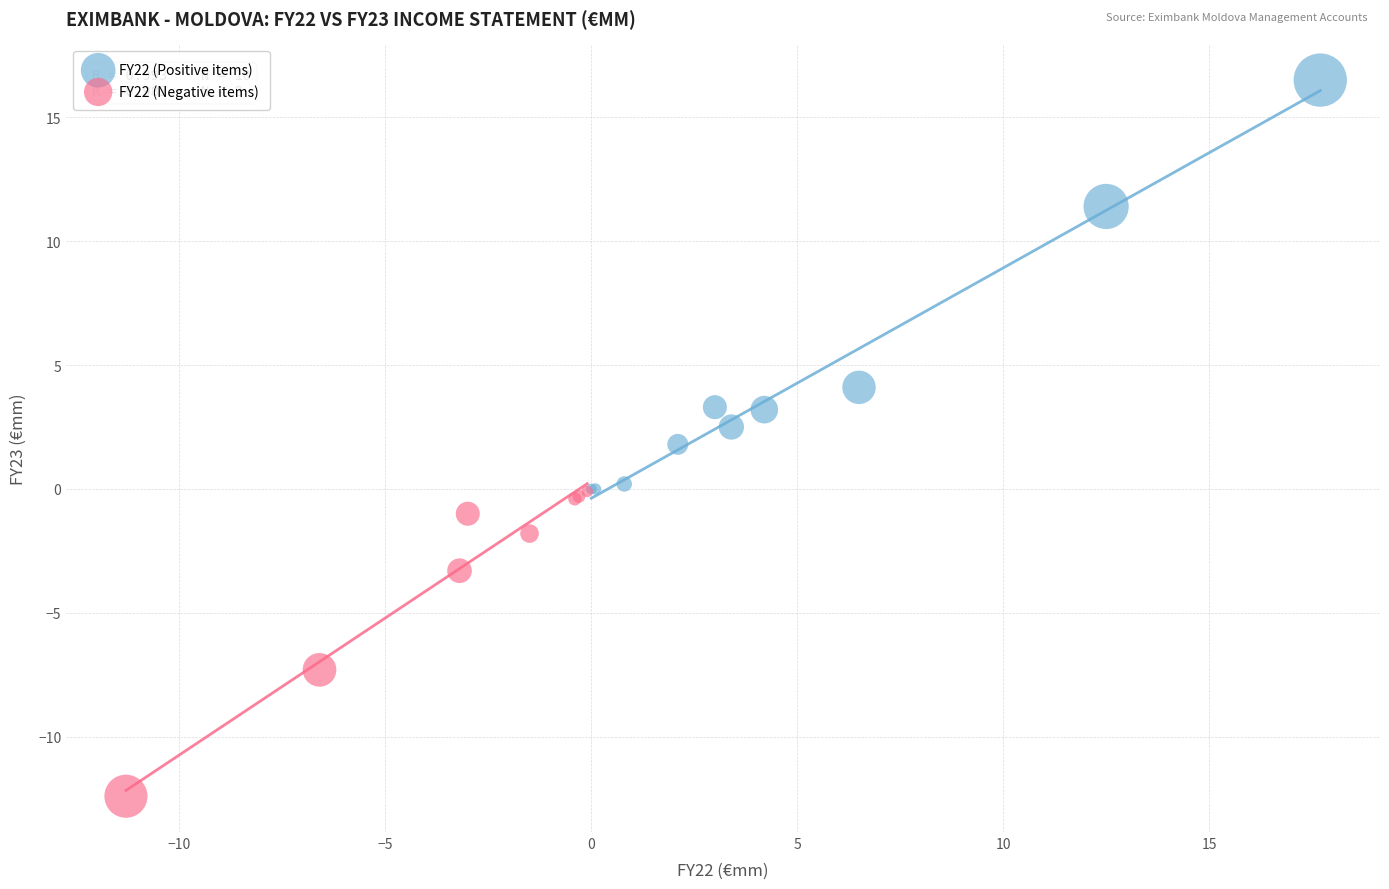

Which series reaches the minimum Y coordinate?

FY22 (Negative items)